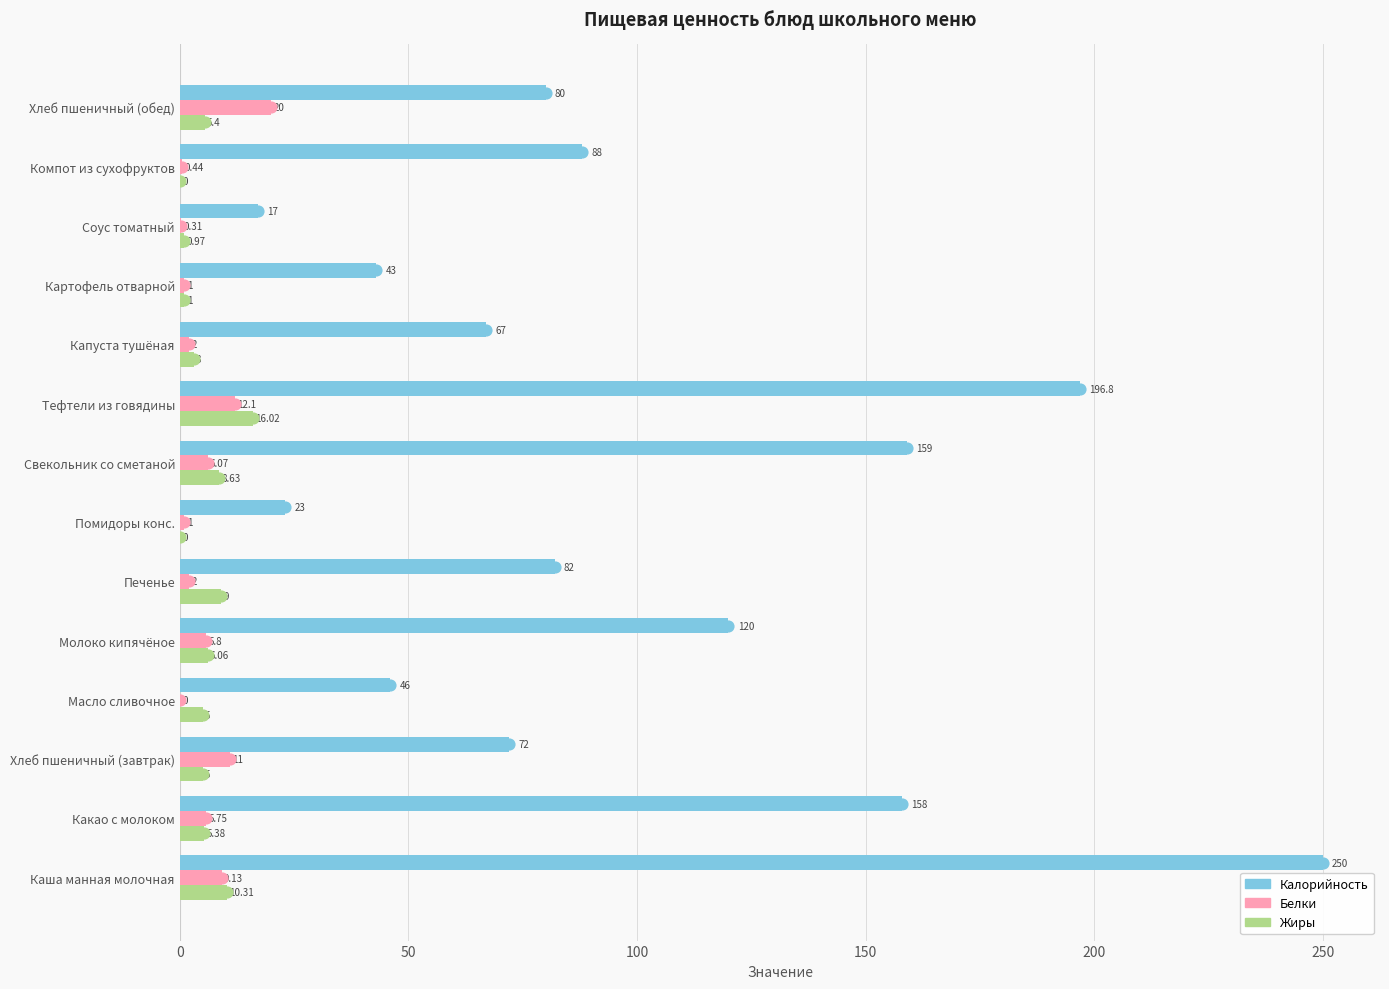

At how many categories does at least one series exceed 32?

12